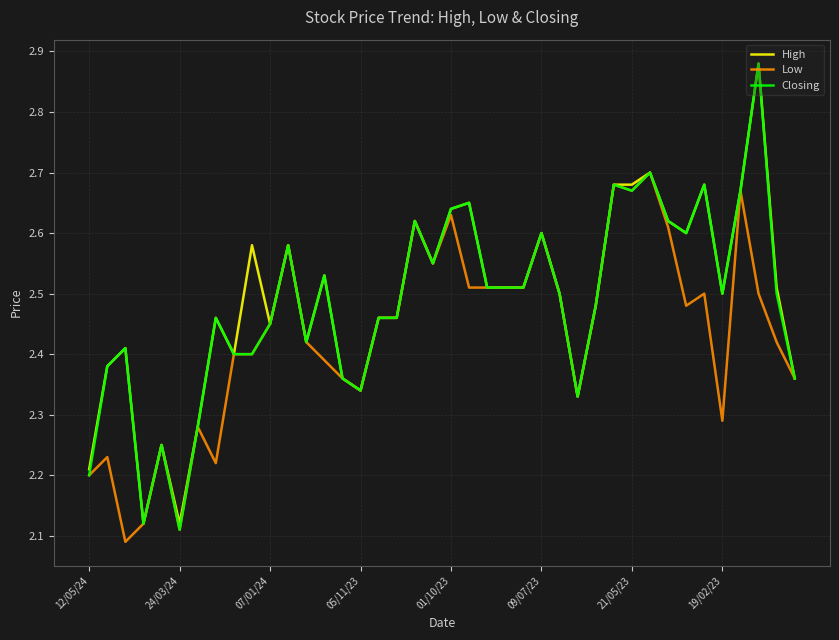

What is the maximum value for Low?

2.7